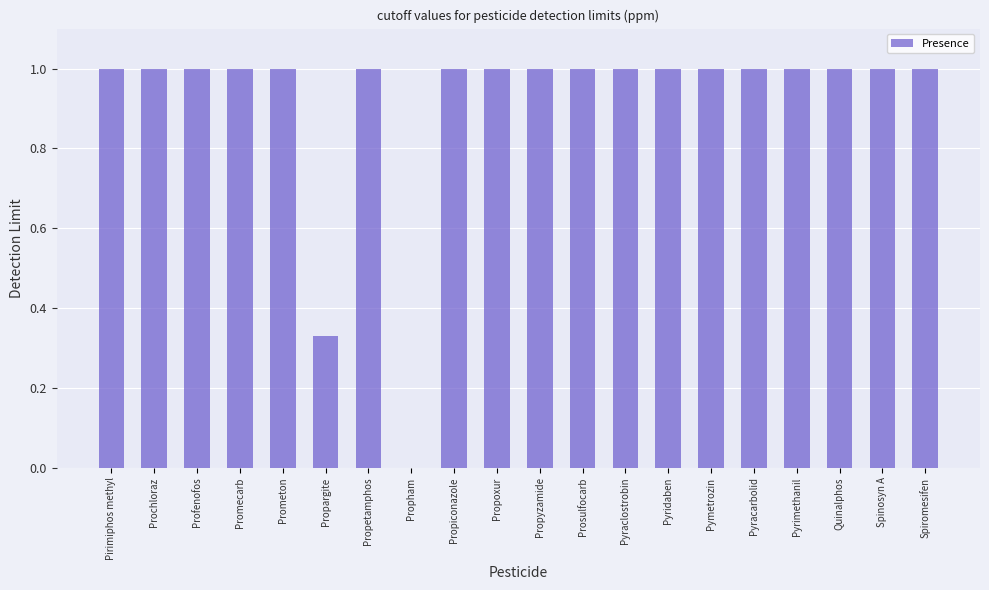

What is the sum of all values?

18.3